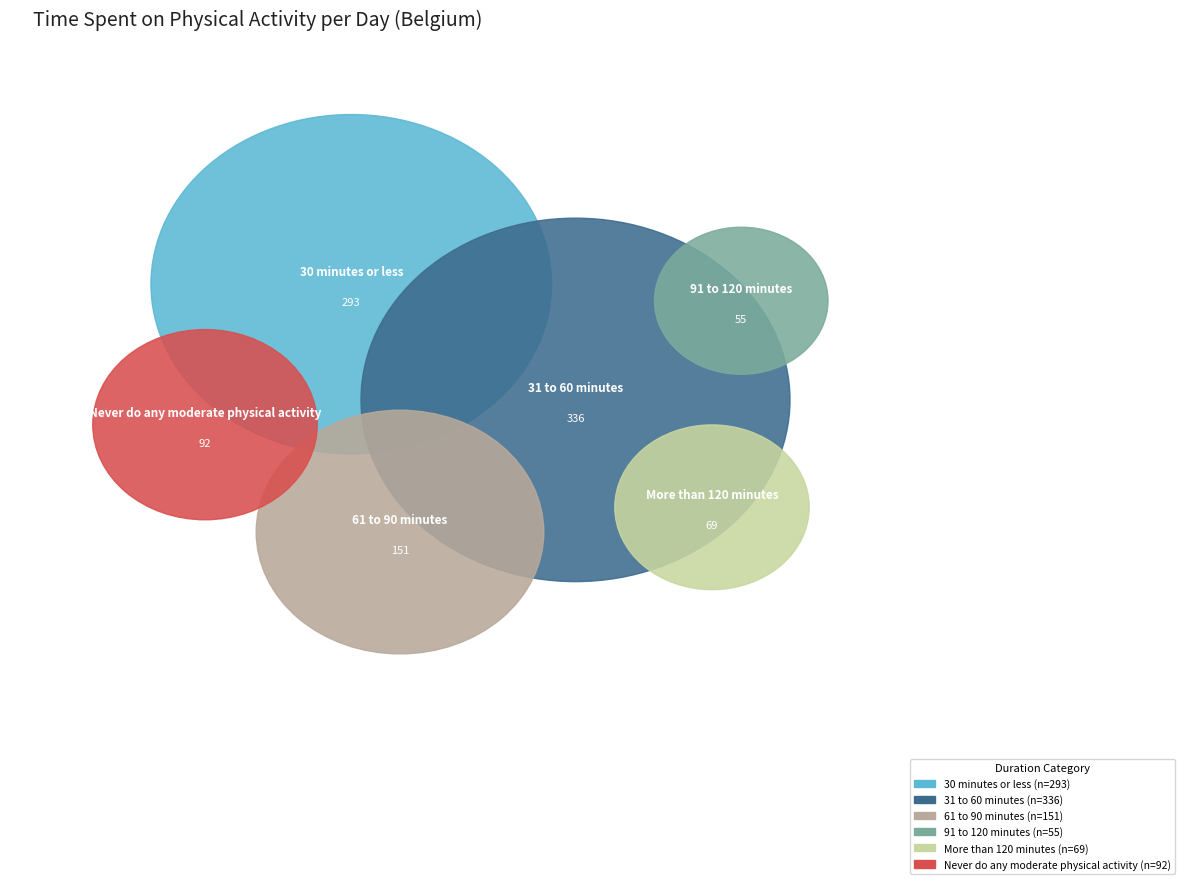

To the nearest percent, what is the difference between the largest and smallest slice percentages?

28%